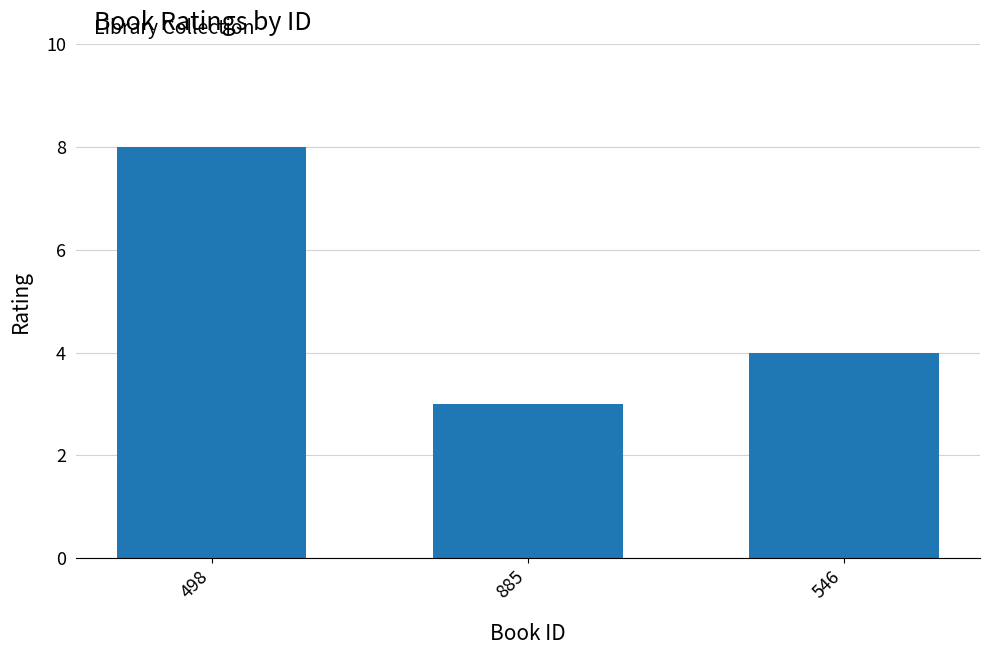

What is the difference between the maximum and minimum values?

5